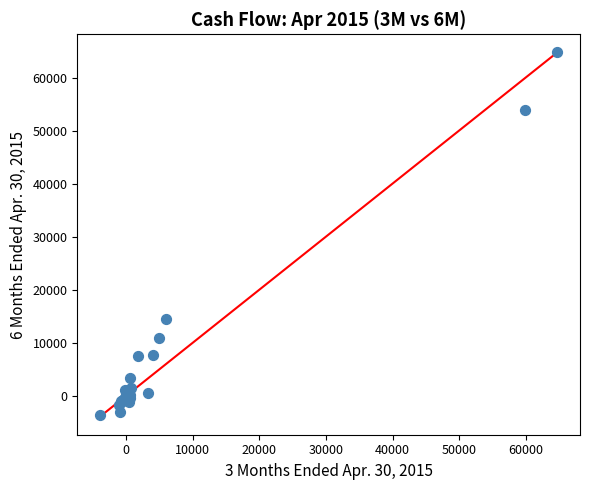

What Y value in the scatter plot is closest to 30512?

14483